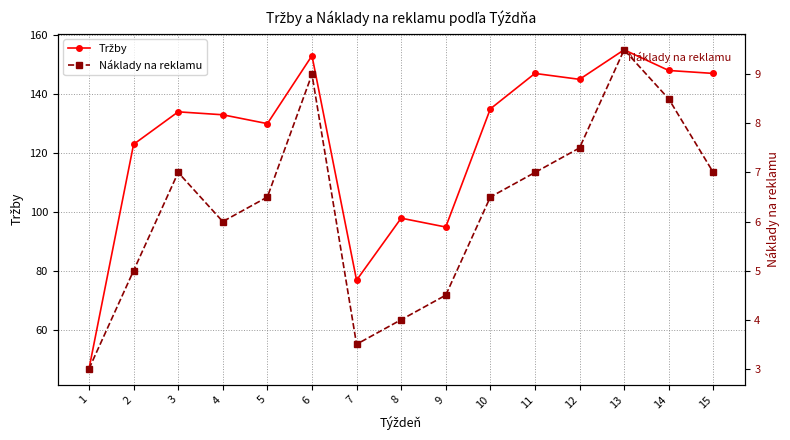

At which category does Náklady na reklamu reach its first local peak?

3